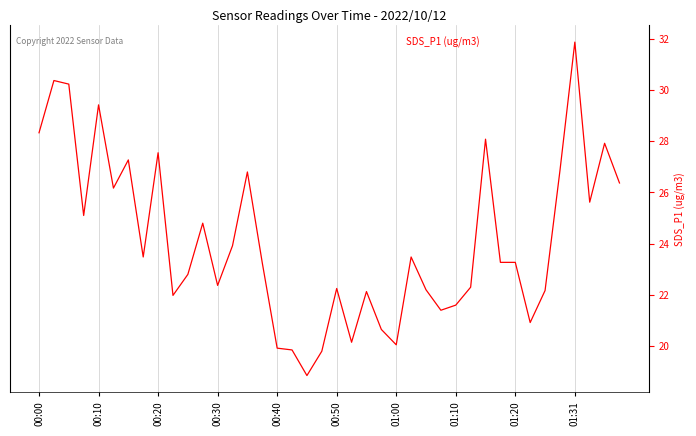

True or false: the data shows 38.4 at 01:00.

False